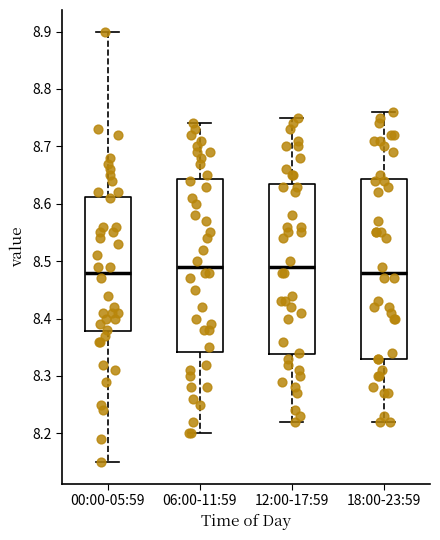

Reading left to right, read every box against the y-axis: the position of its median line, the range the box covers, and the ends of its whiskers. The values are not printed on the chart, so give them approximately, as read against the axis.

00:00-05:59: median 8.48, box 8.38 to 8.61, whiskers 8.15 to 8.90
06:00-11:59: median 8.49, box 8.34 to 8.64, whiskers 8.20 to 8.74
12:00-17:59: median 8.49, box 8.34 to 8.64, whiskers 8.22 to 8.75
18:00-23:59: median 8.48, box 8.33 to 8.64, whiskers 8.22 to 8.76